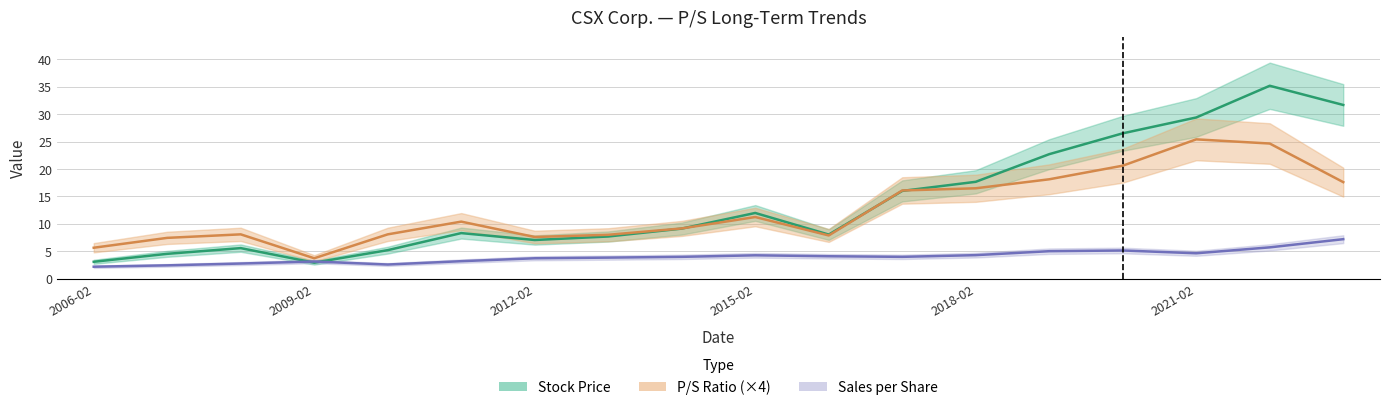

True or false: Sales per Share and P/S intersect in this chart.

False